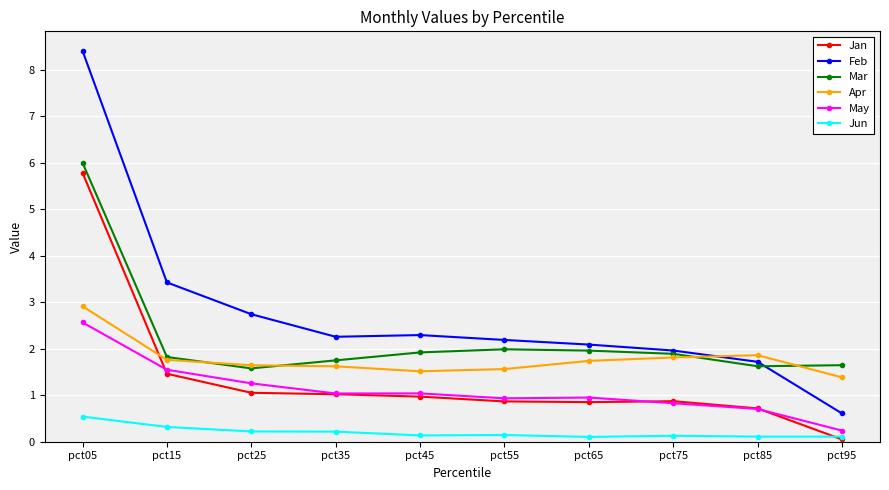

At which category is the sum across all series the highest?

pct05